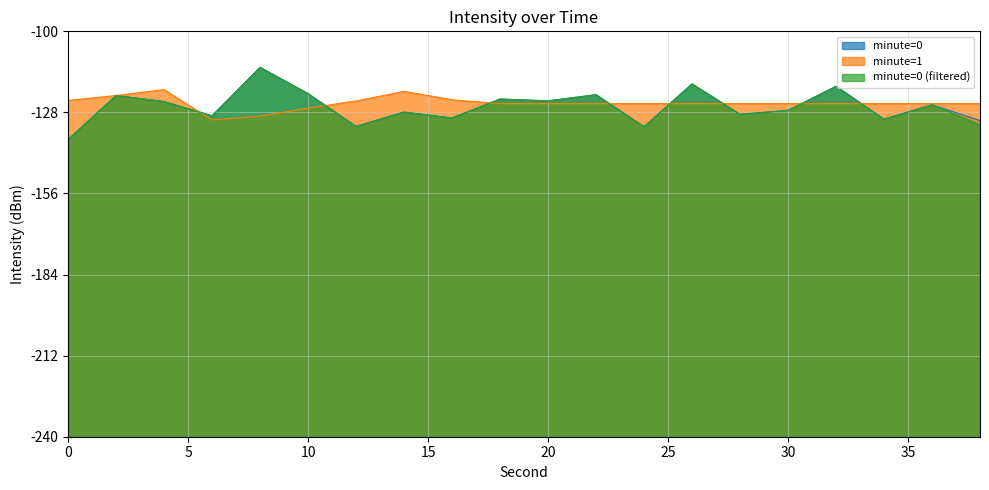

At 28, list the series in order from largest to smallest.

minute=1, minute=0, minute=0 (filtered)